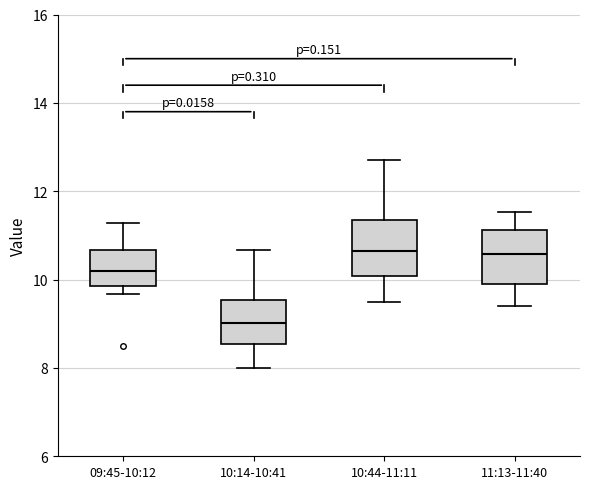

Which box has the lowest median line?

10:14-10:41